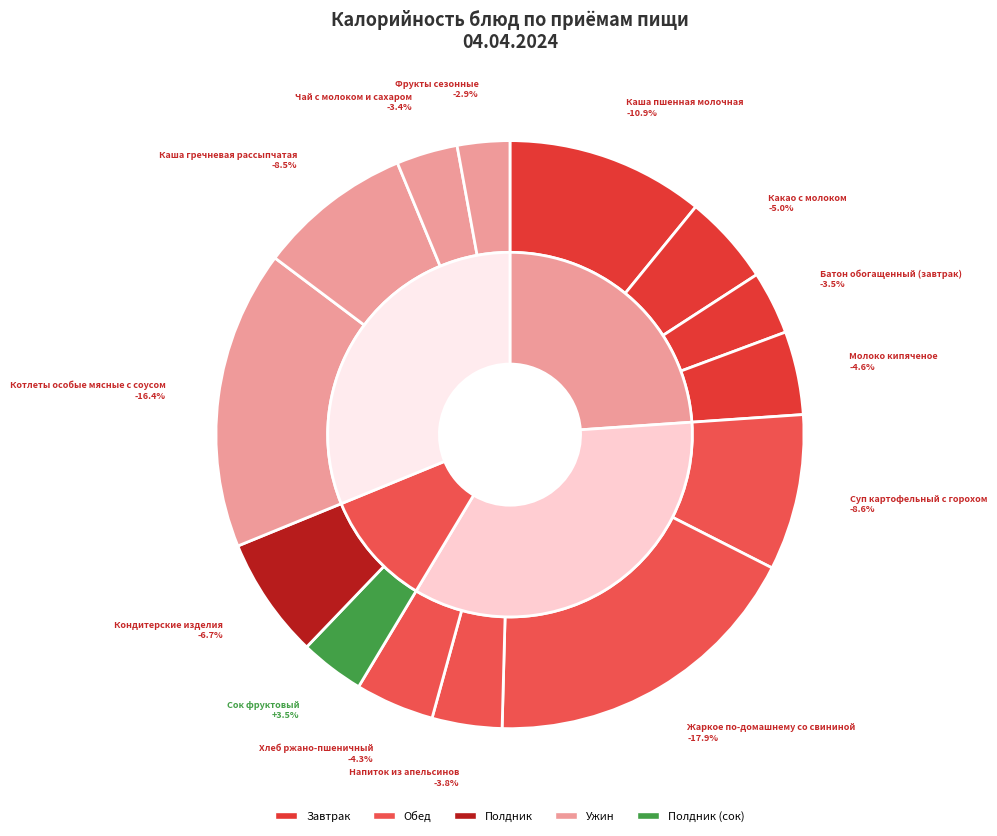

How many segments does this pie chart have?

14